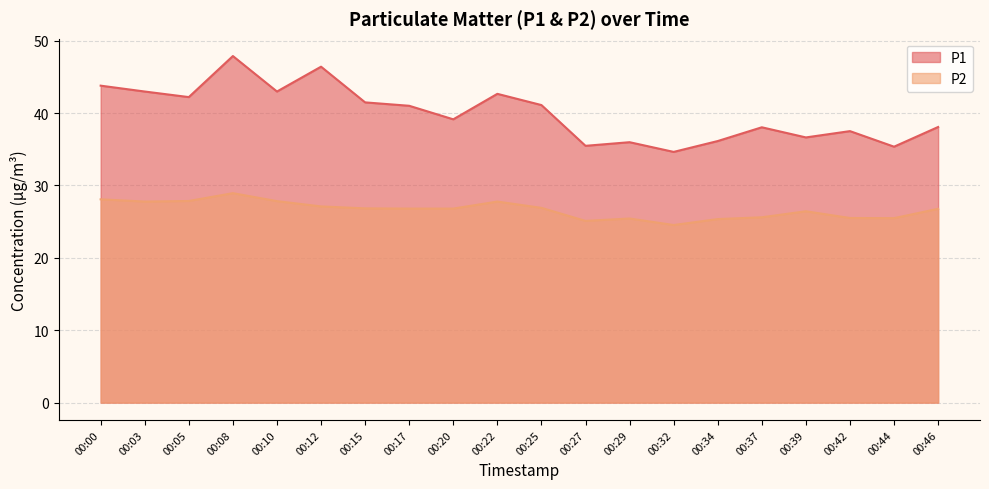

Where is the first local minimum for P2?

00:03